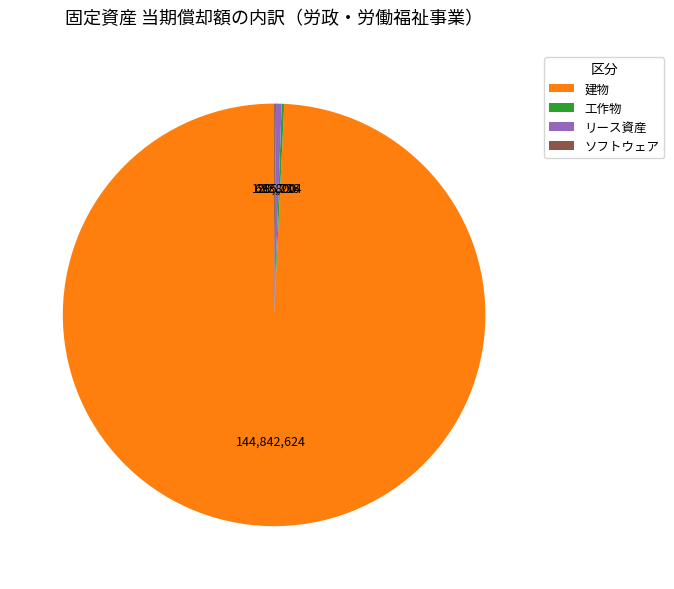

Which has a higher value, 建物 or リース資産?

建物